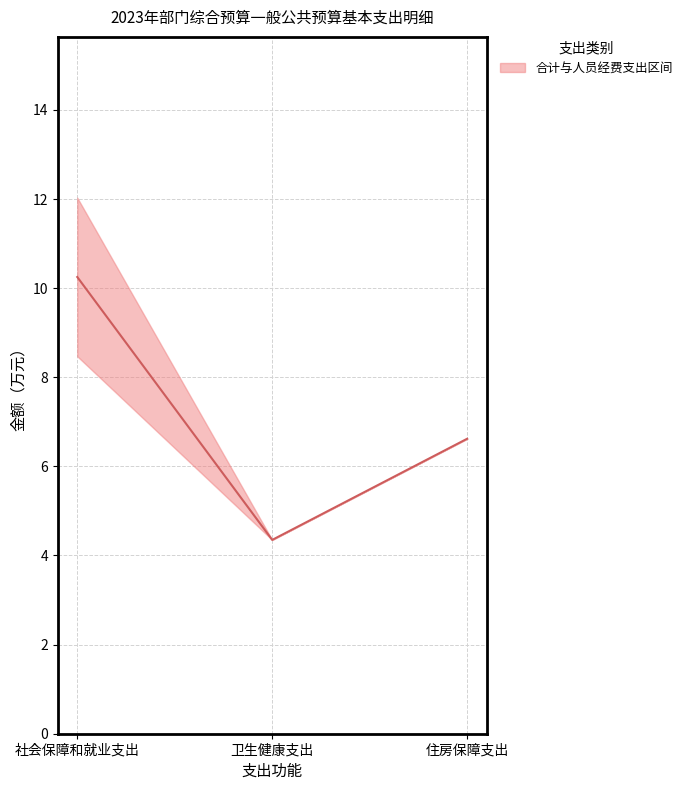

Rank the categories by value from lowest to highest.

卫生健康支出, 住房保障支出, 社会保障和就业支出